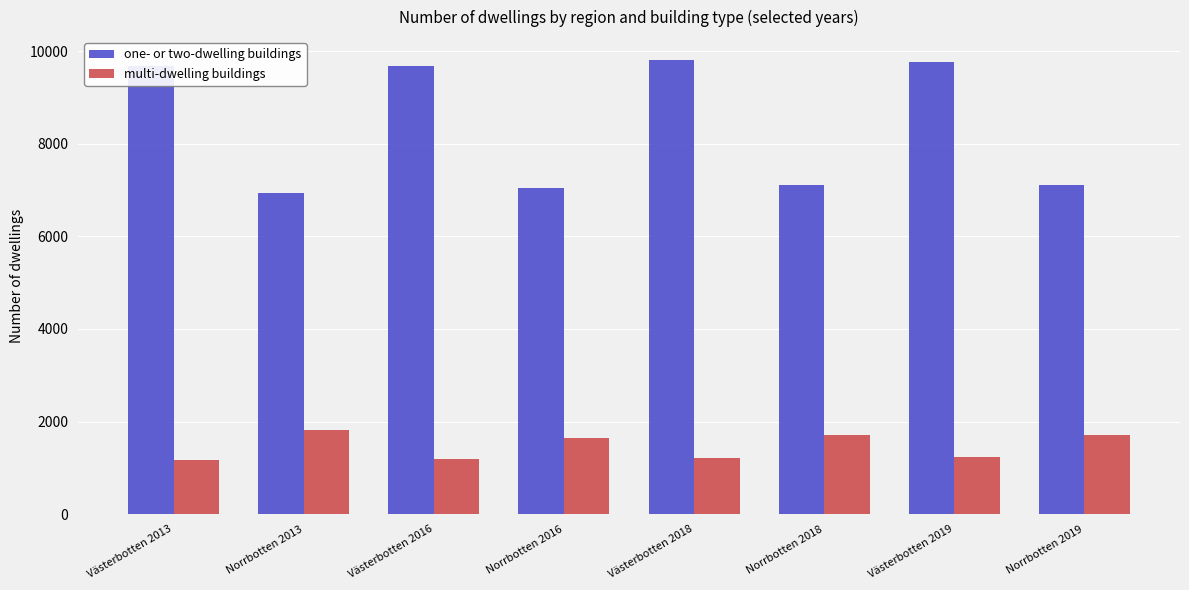

What are all the series names shown in the legend?

one- or two-dwelling buildings, multi-dwelling buildings